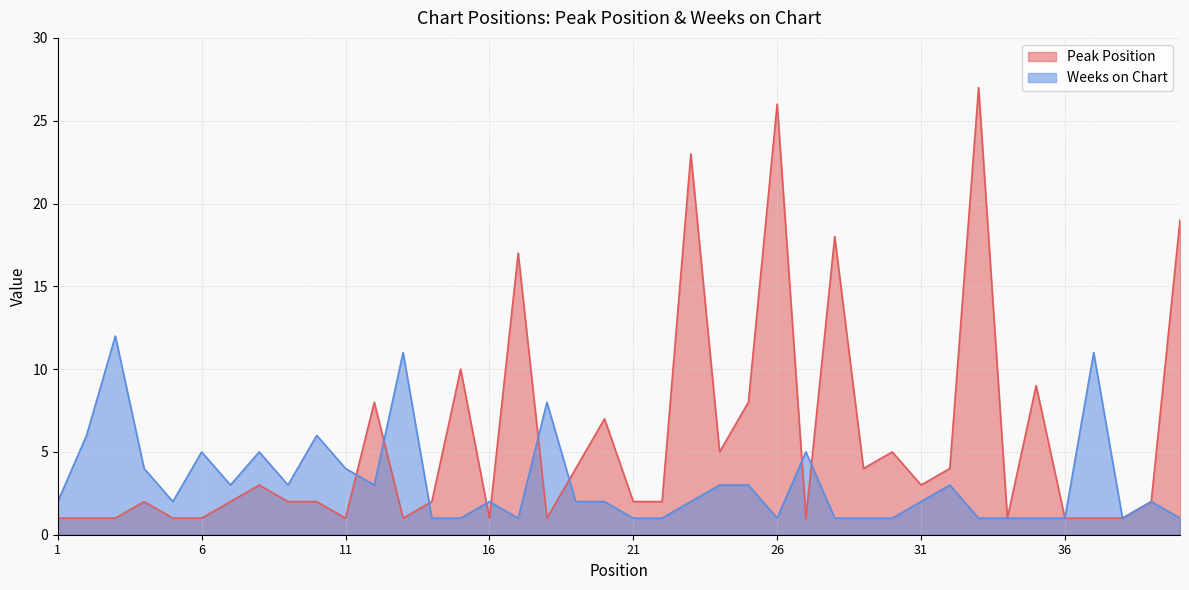

What are all the series names shown in the legend?

Peak Position, Weeks on Chart